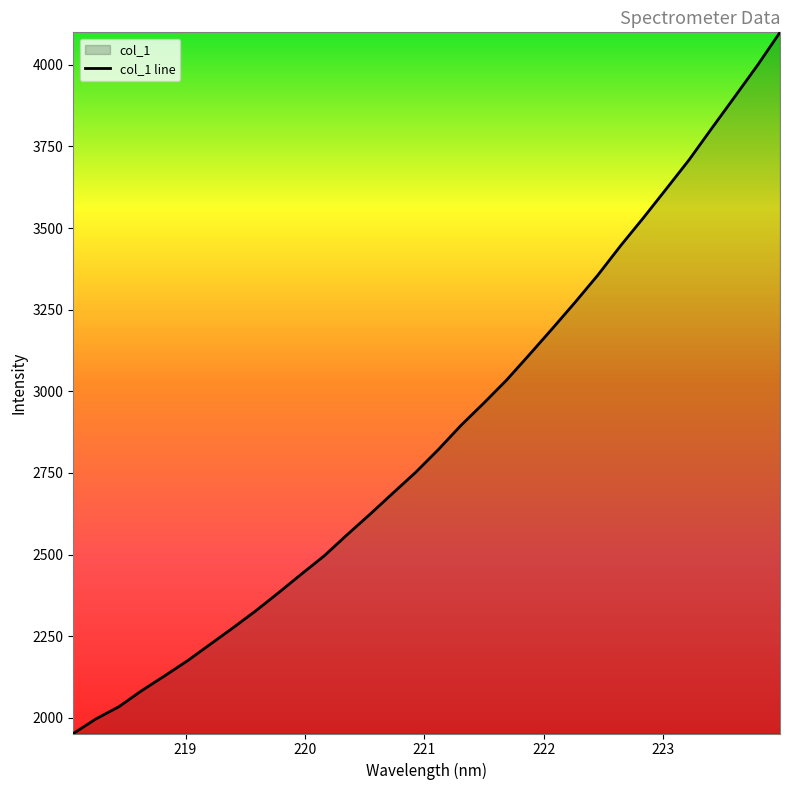

Rank the categories by value from highest to lowest.

223.9802, 223.7895, 223.5987, 223.408, 223.2172, 223.0264, 222.8355, 222.6447, 222.4538, 222.263, 222.0721, 221.8812, 221.6902, 221.4993, 221.3083, 221.1174, 220.9264, 220.7354, 220.5444, 220.3533, 220.1623, 219.9712, 219.7801, 219.589, 219.3979, 219.2067, 219.0156, 218.8244, 218.6332, 218.442, 218.2508, 218.0596